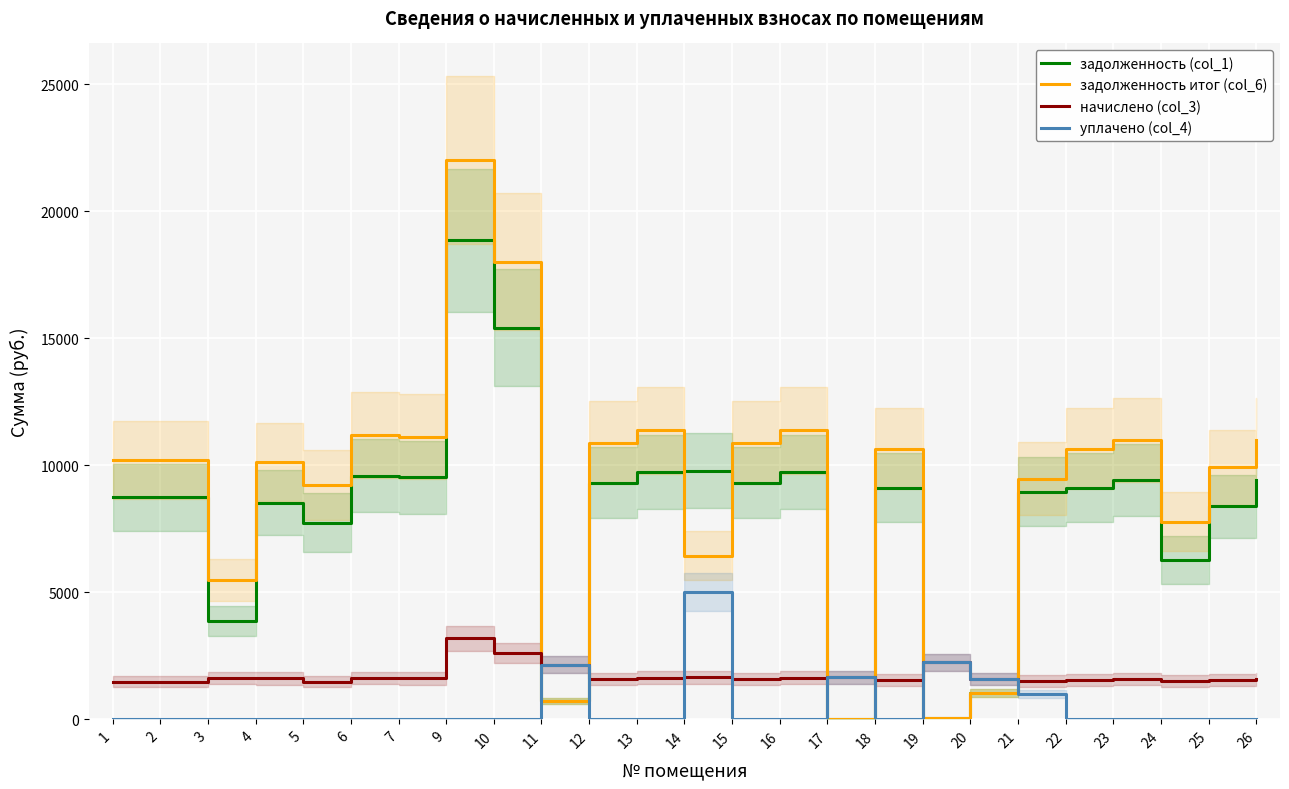

How many interior local peaks does the задолженность итог (col_6) series have?

7